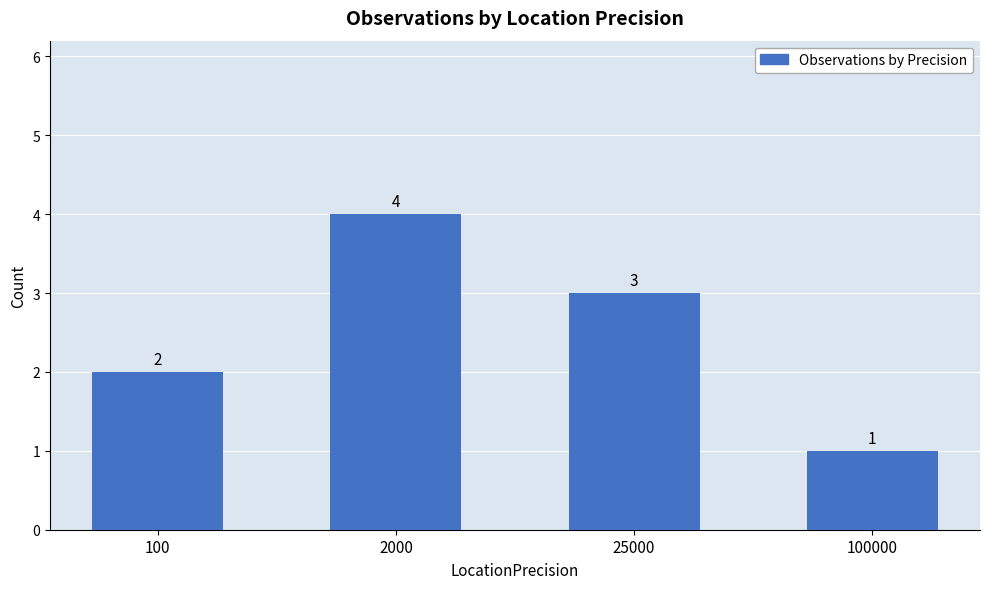

At which label does the data first exceed 3?

2000